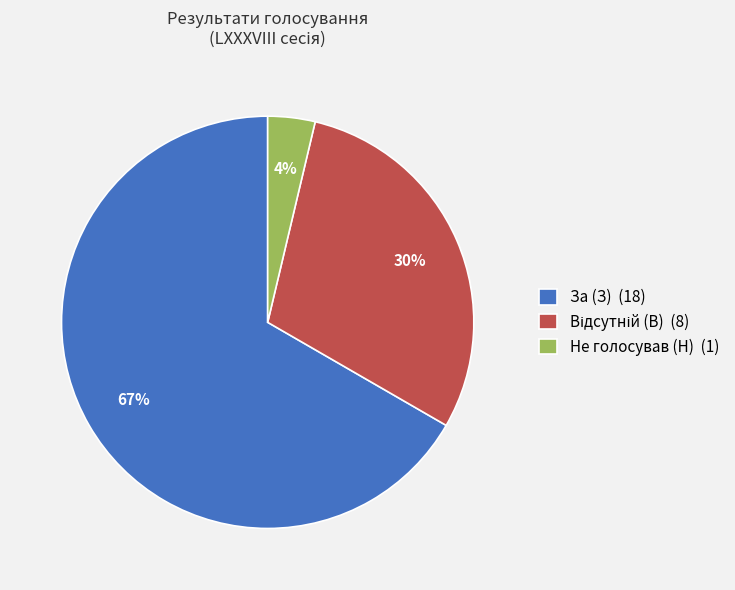

Do За (З) (18) and Не голосував (Н) (1) together represent more than half of the pie?

Yes